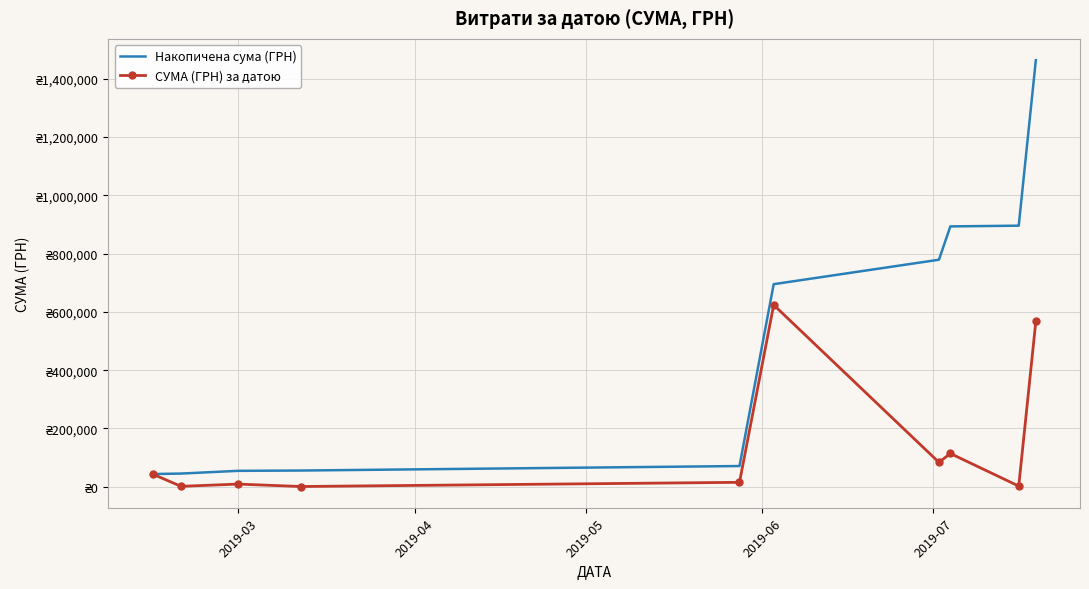

What is the maximum value for Накопичена сума (ГРН)?

1463151.4